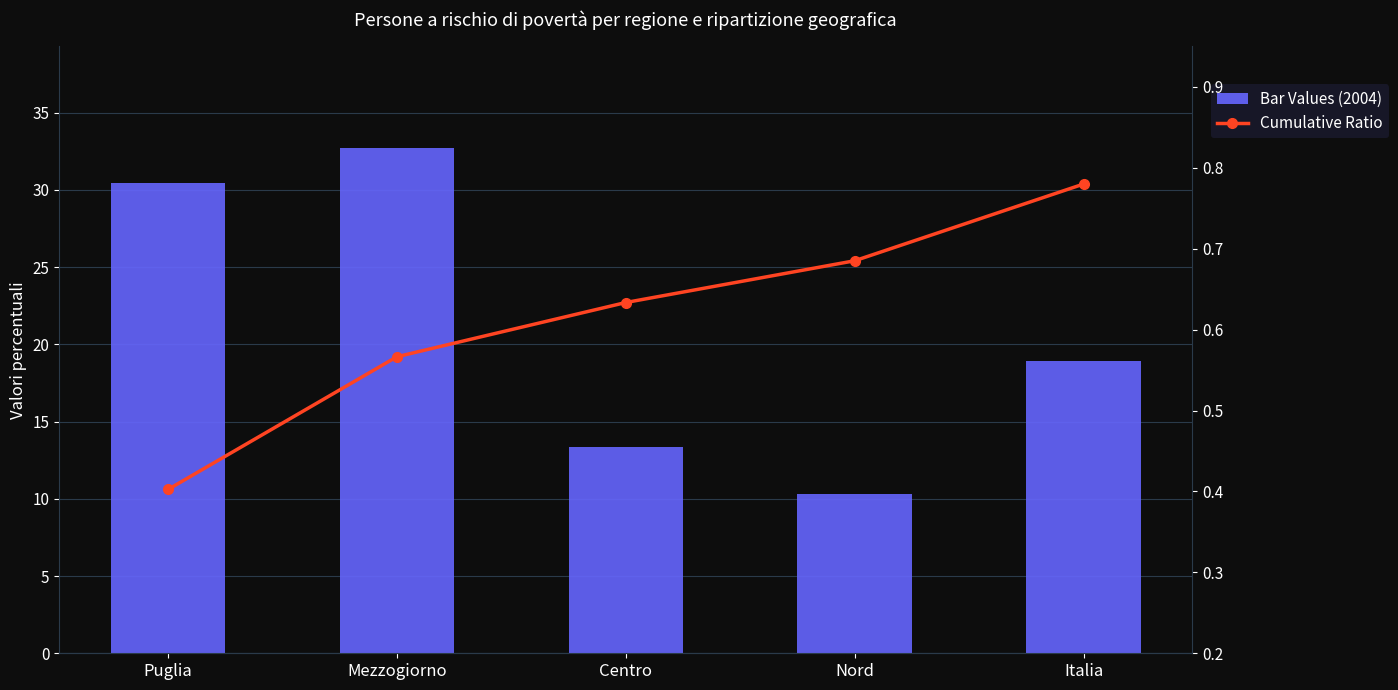

What are all the series names shown in the legend?

Bar Values (2004), Cumulative Ratio